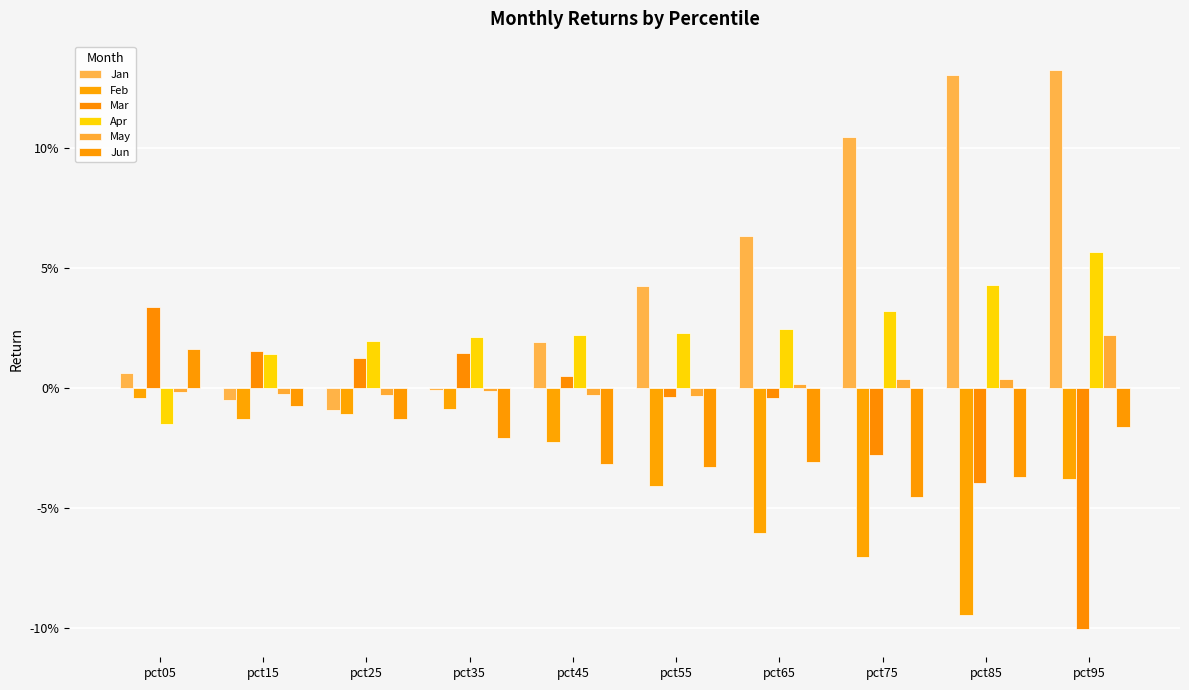

Is the value of Jan at pct95 greater than the value of Feb at pct95?

Yes